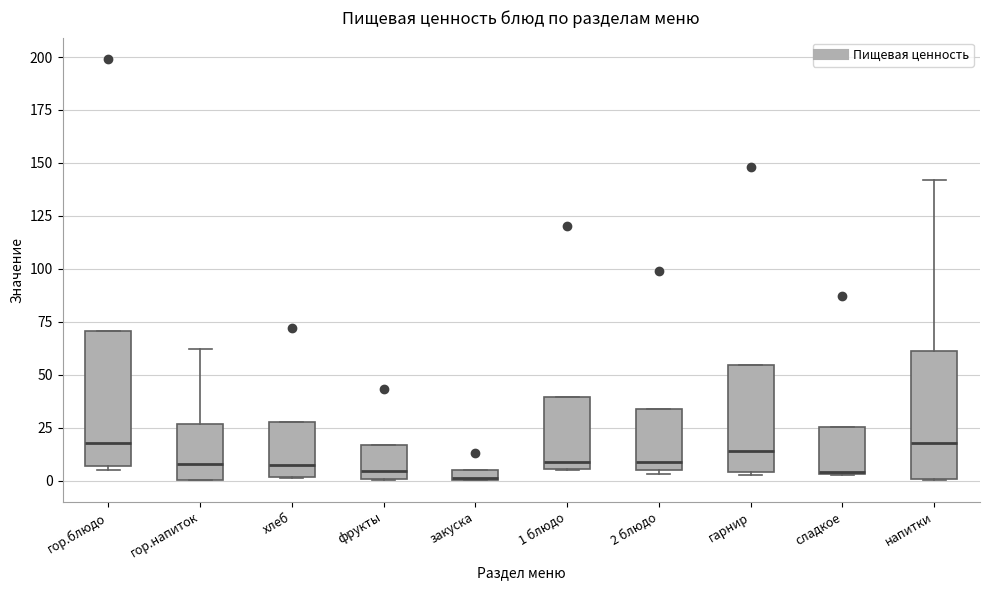

Where is the upper edge of the box for напитки on the y-axis? The values are not printed on the chart, so give them approximately, as read against the axis.

60